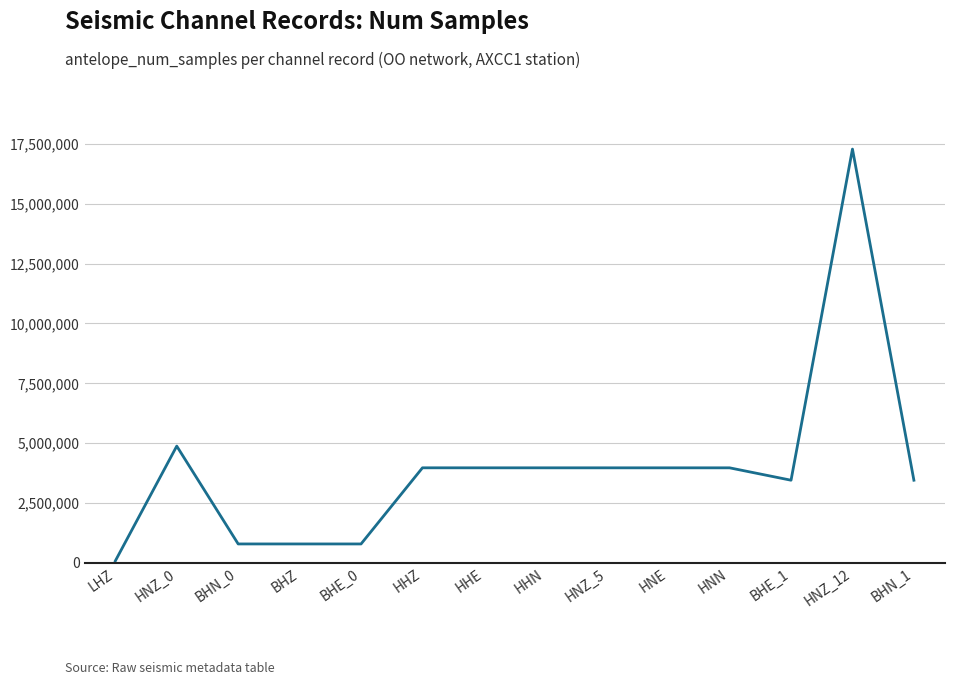

At which label is the value closest to 8683200?

HNZ_0